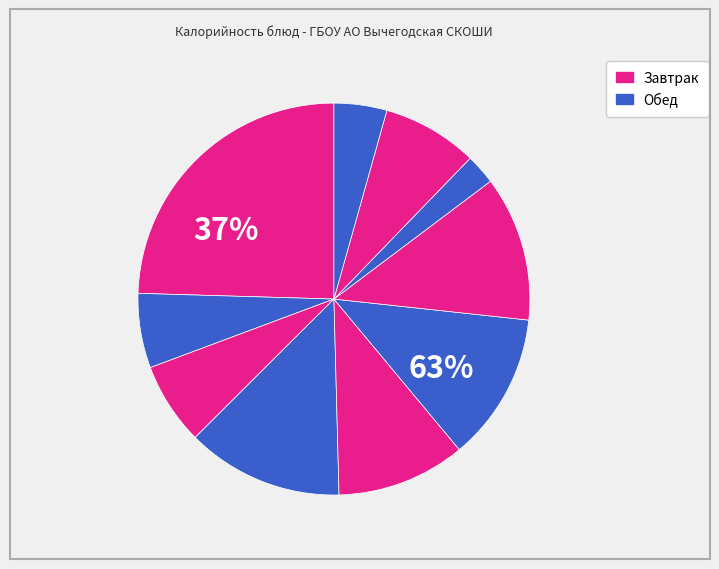

Is it true that суп крестьянский is 11% of the pie?

True